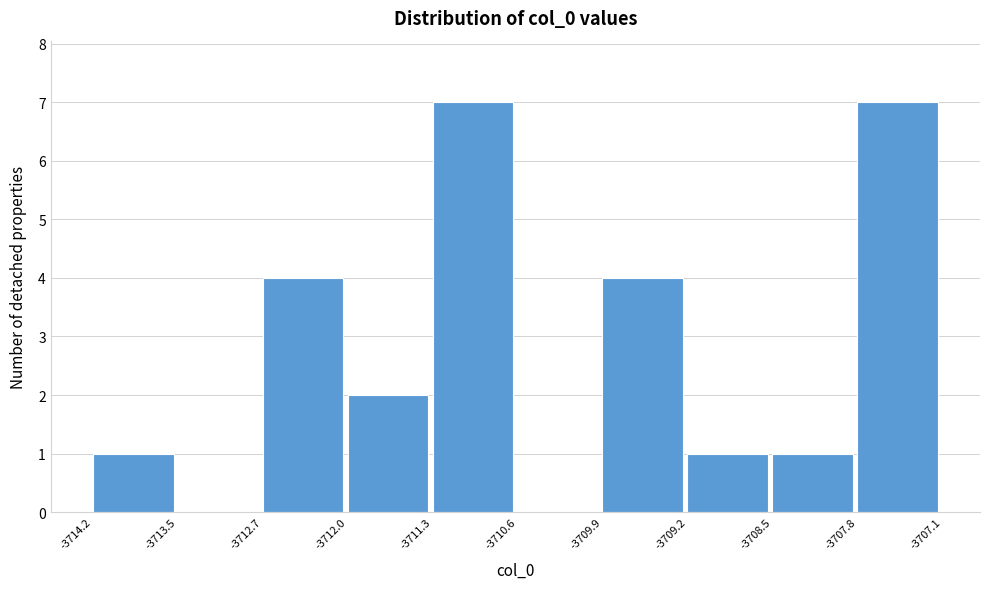

How tall is the bar that spans -3707.8 to -3707.1 on the x-axis? The values are not printed on the chart, so give them approximately, as read against the axis.

7